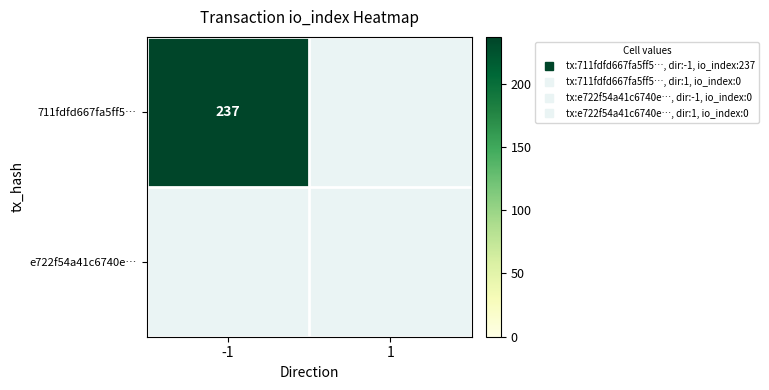

The value of 711fdfd667fa5ff5f1c8427a7b3e383ec664034 at 1 is 0. True or false?

True